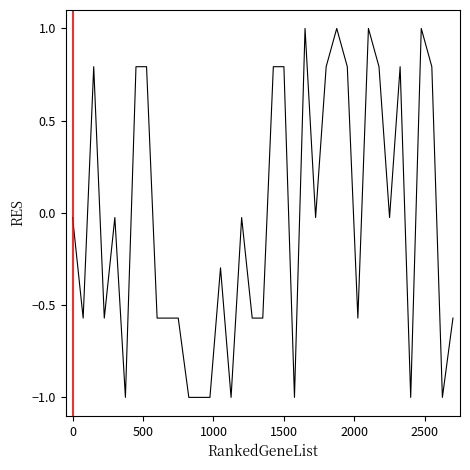

What is the maximum value shown in the chart?

1.0